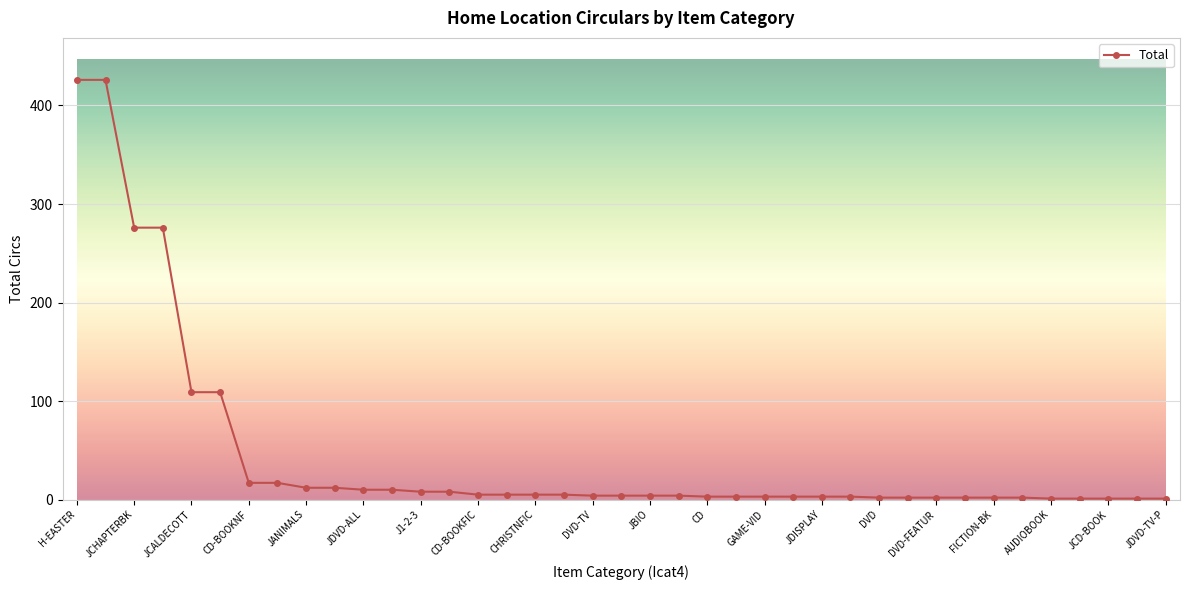

What is the maximum value shown in the chart?

426